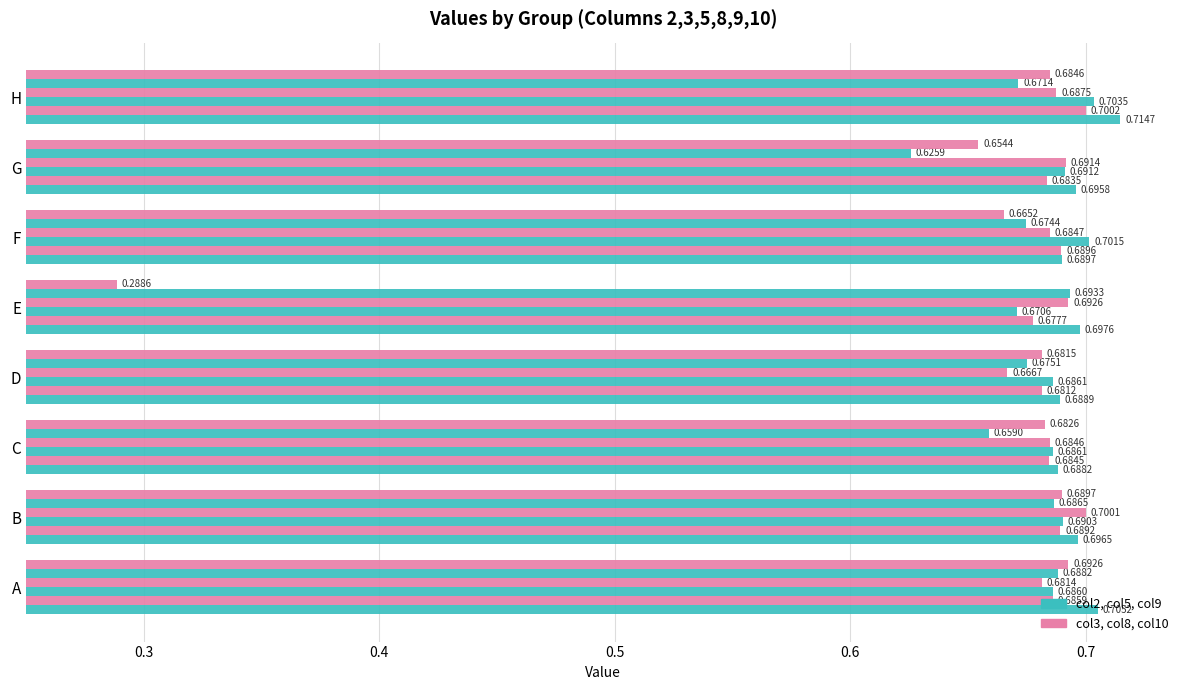

Count the number of data series in this chart.

6